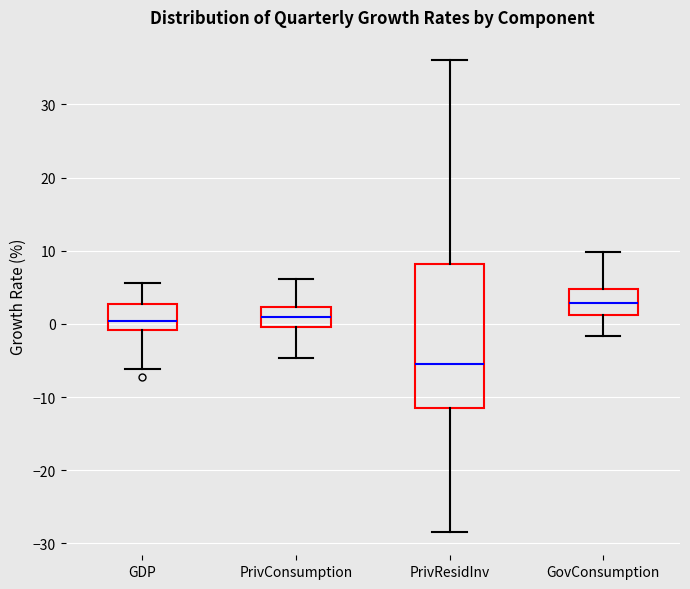

Reading left to right, transcribe this box plot: for each box, give where its median line is, the range the box spans, and where its two whiskers end, as read against the y-axis. The values are not printed on the chart, so give them approximately, as read against the axis.

GDP: median 0, box -1 to 3, whiskers -6 to 6
PrivConsumption: median 1, box 0 to 2, whiskers -5 to 6
PrivResidInv: median -5, box -12 to 8, whiskers -28 to 36
GovConsumption: median 3, box 1 to 5, whiskers -2 to 10